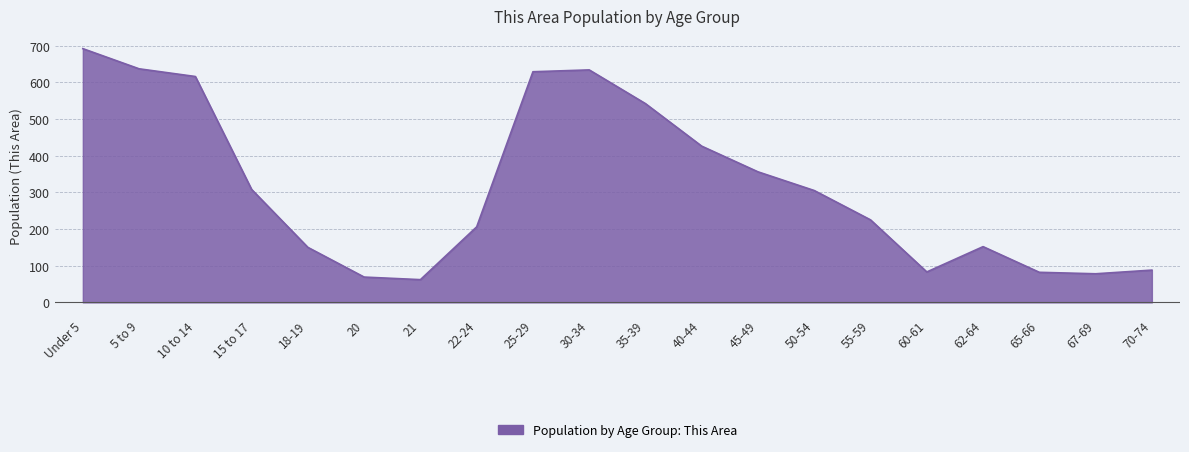

What position from the right is 18-19?

16